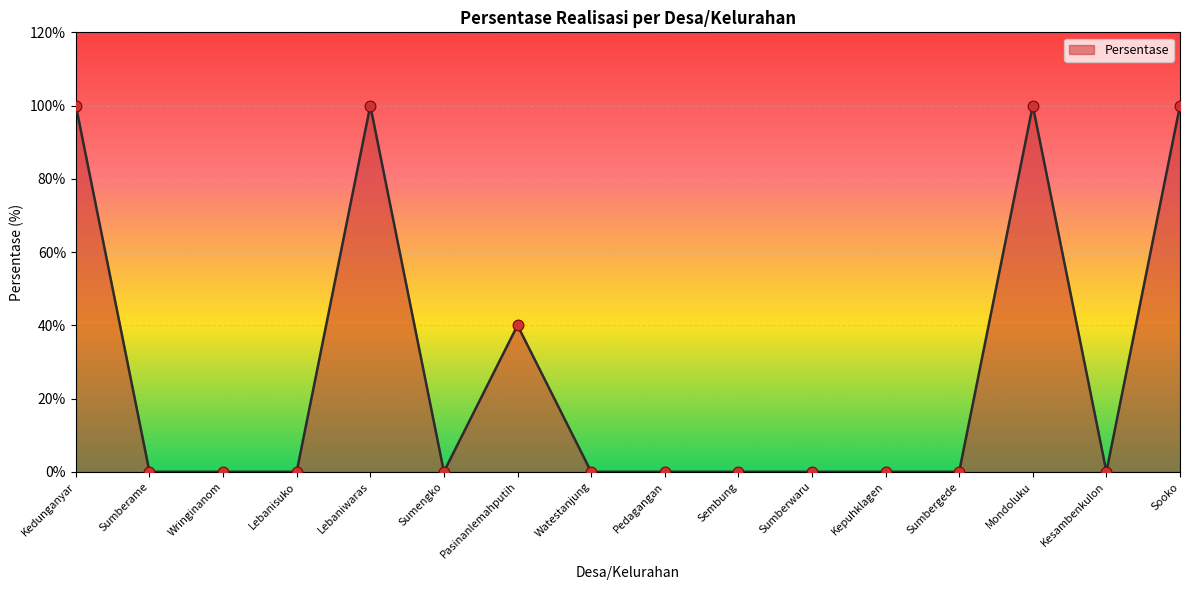

What is the ratio of the value at Lebaniwaras to the value at Mondoluku?

1.0